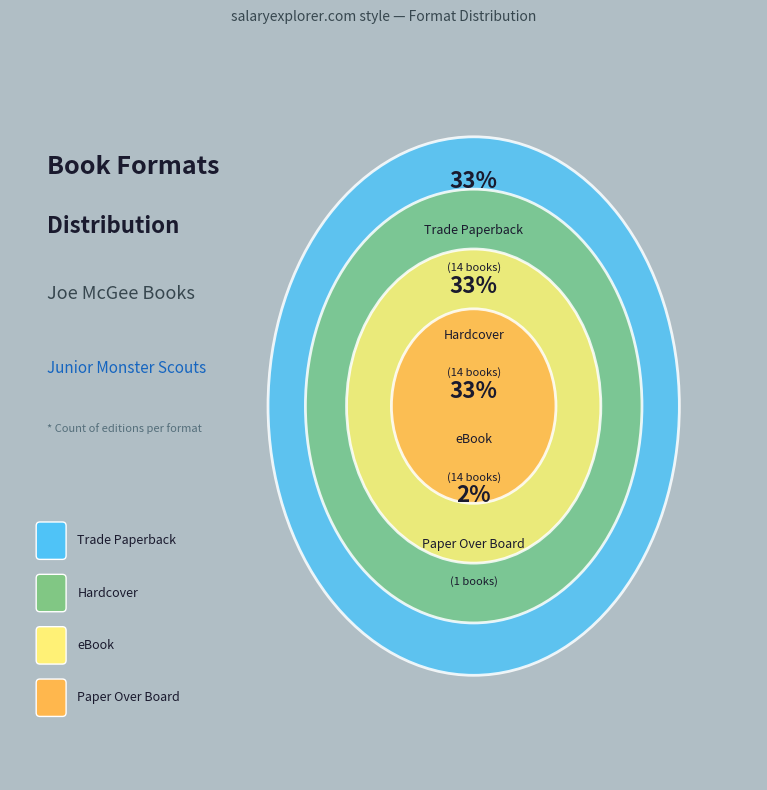

The Paper Over Board slice represents 9% of the pie. True or false?

False